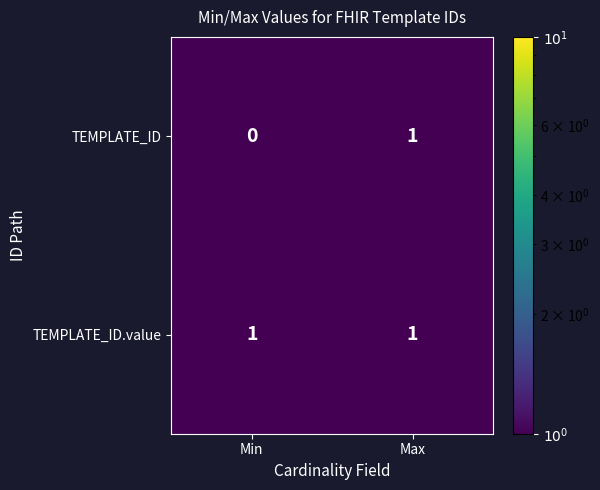

Rank the series at Min from lowest to highest value.

TEMPLATE_ID, TEMPLATE_ID.value